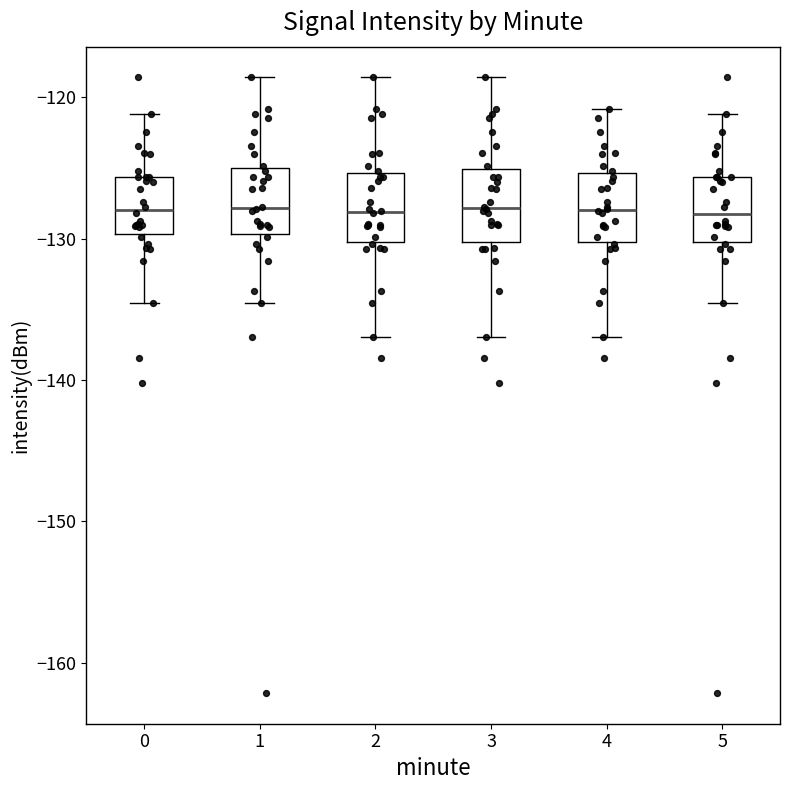

Reading left to right, read every box against the y-axis: the position of its median line, the range the box covers, and the ends of its whiskers. The values are not printed on the chart, so give them approximately, as read against the axis.

0: median -128, box -130 to -126, whiskers -135 to -121
1: median -128, box -130 to -125, whiskers -135 to -119
2: median -128, box -130 to -125, whiskers -137 to -119
3: median -128, box -130 to -125, whiskers -137 to -119
4: median -128, box -130 to -125, whiskers -137 to -121
5: median -128, box -130 to -126, whiskers -135 to -121